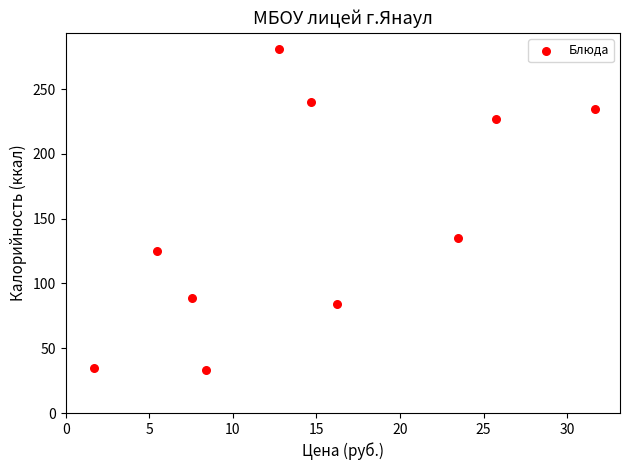

What is the range of Y values (max minus min)?

248